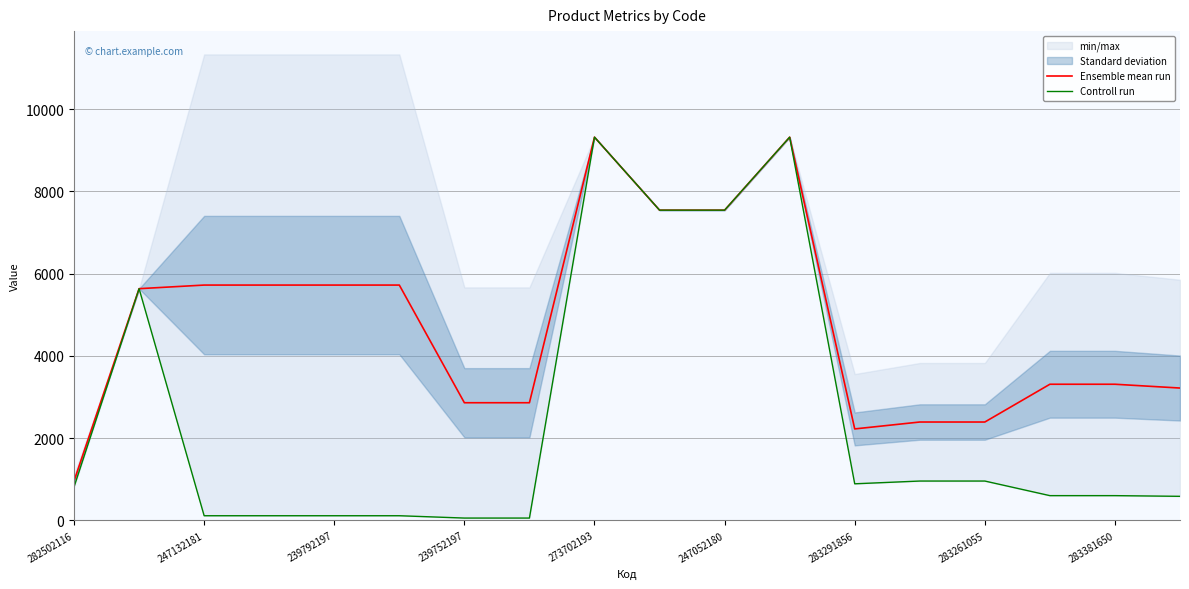

What is the maximum value for Ensemble mean run?

9321.4